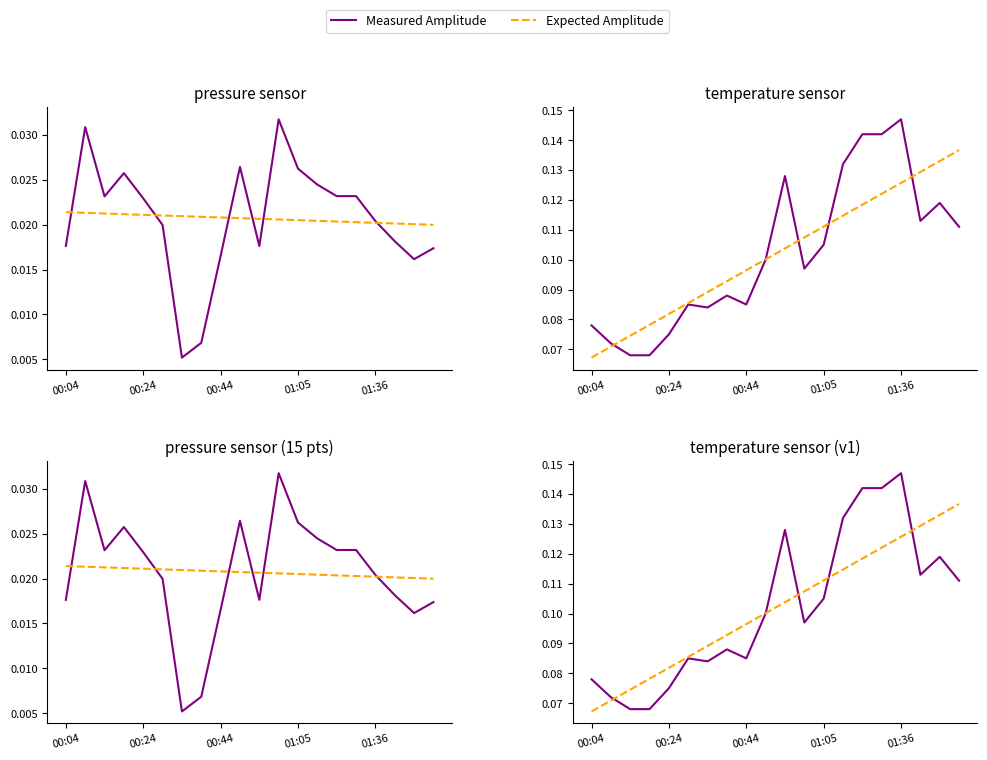

Which category has the lowest value across all series?

00:04